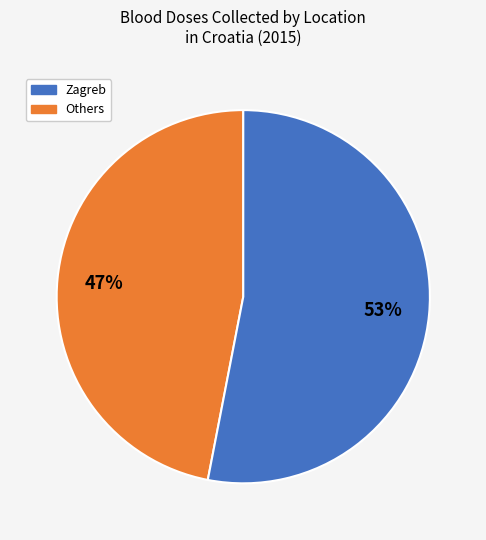

To the nearest percent, what is the average slice percentage?

50%